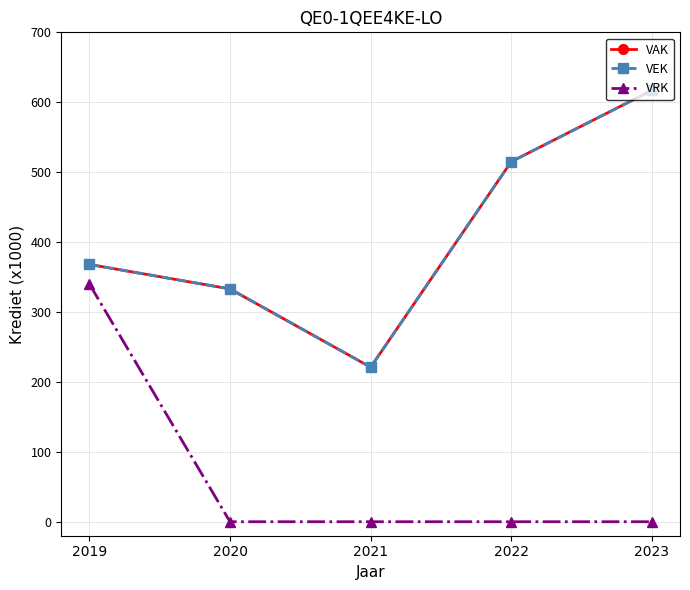

In VAK, how many points are lower than both neighbors (excluding endpoints)?

1